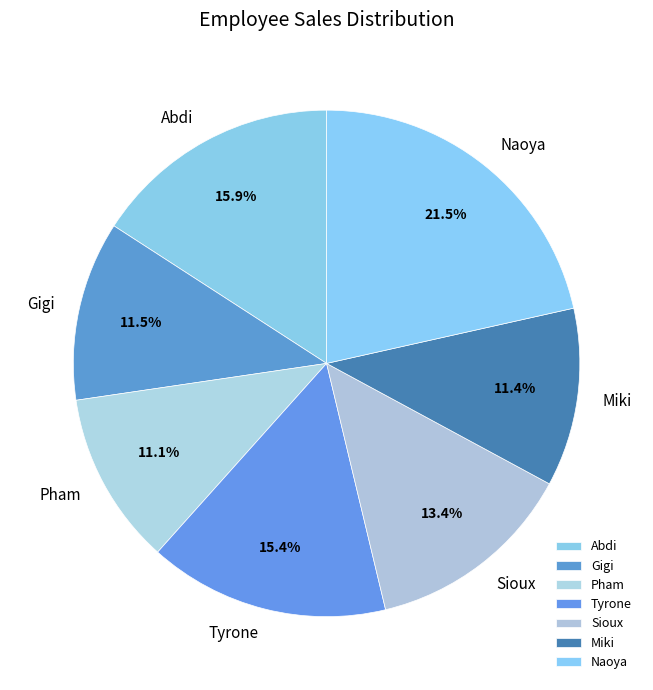

The Tyrone slice represents 24% of the pie. True or false?

False